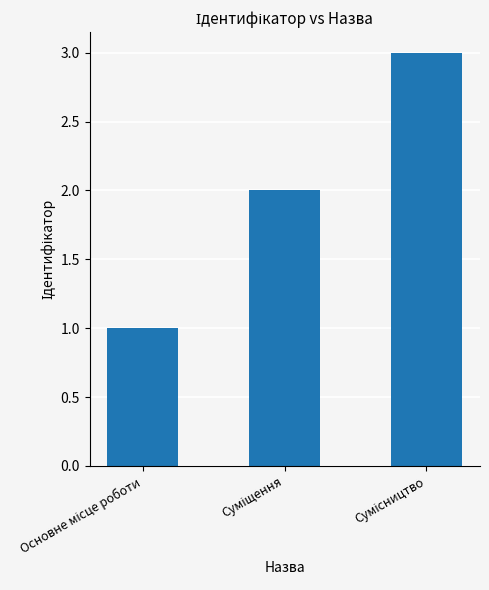

What is the sum of all values?

6